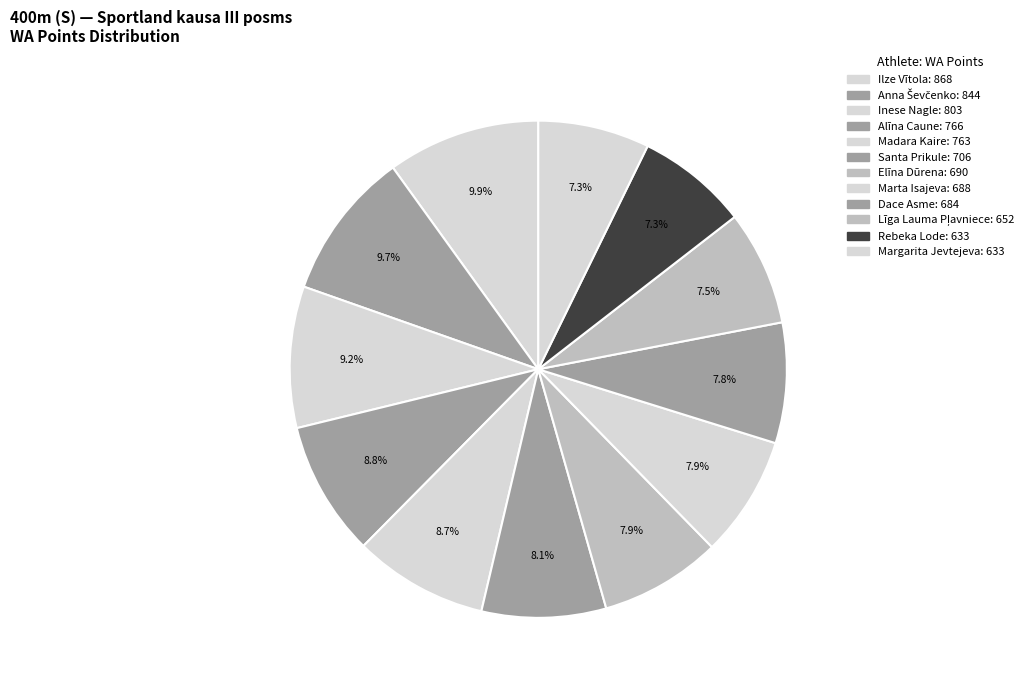

To the nearest percent, what is the combined percentage of Līga Lauma Pļavniece and Inese Nagle?

17%